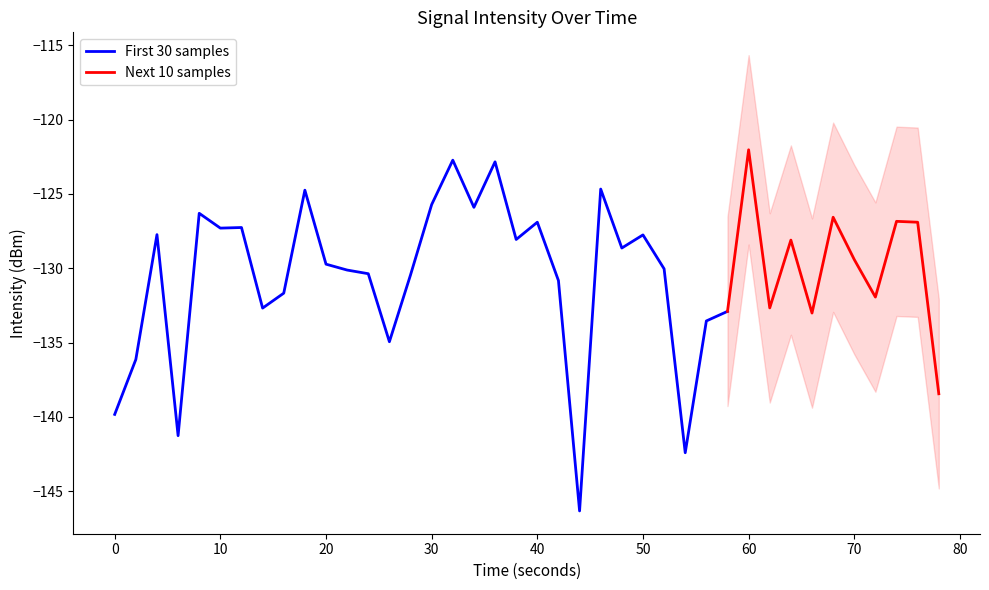

What is the difference between the maximum and minimum values?

24.3